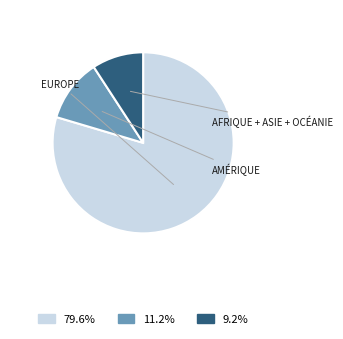

How many slices are in this pie chart?

3